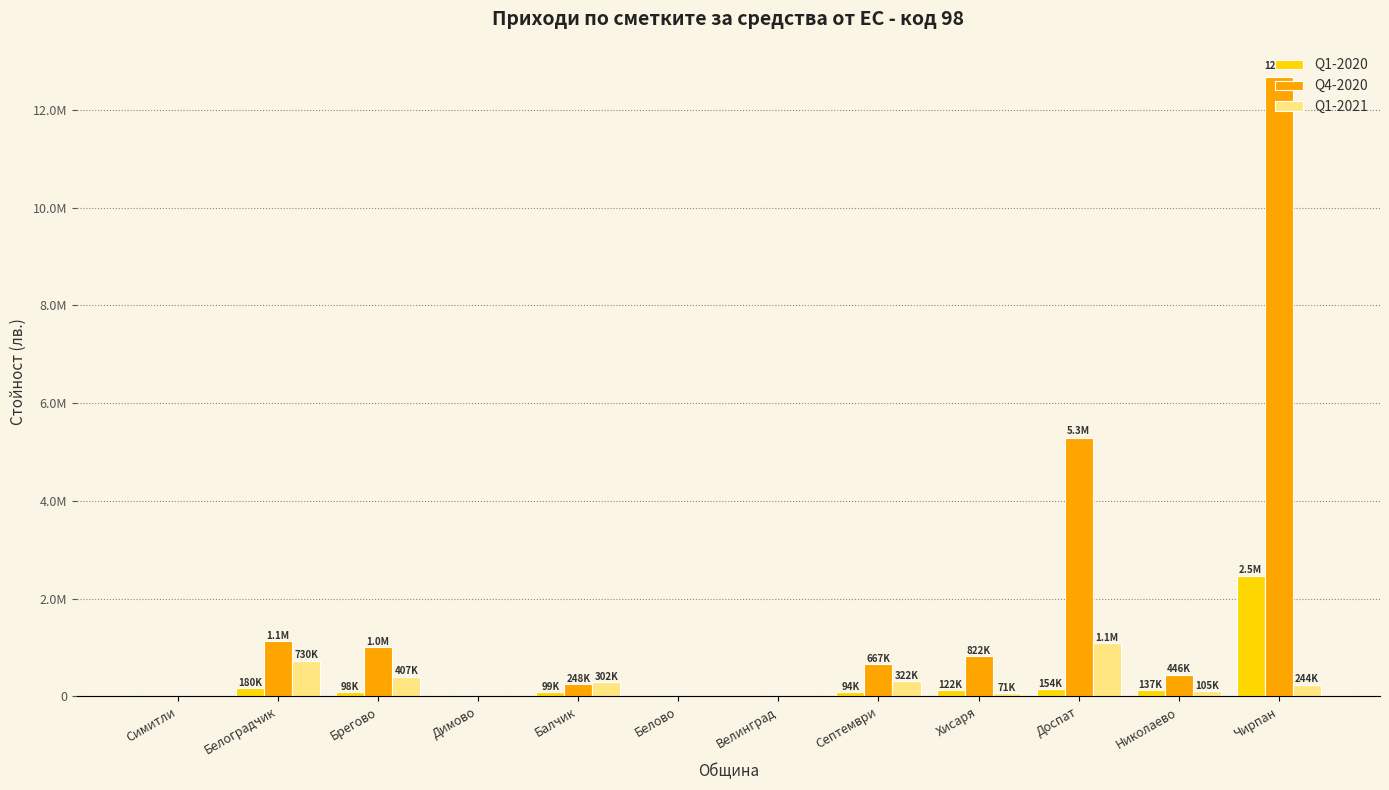

Which category has the lowest value across all series?

Симитли